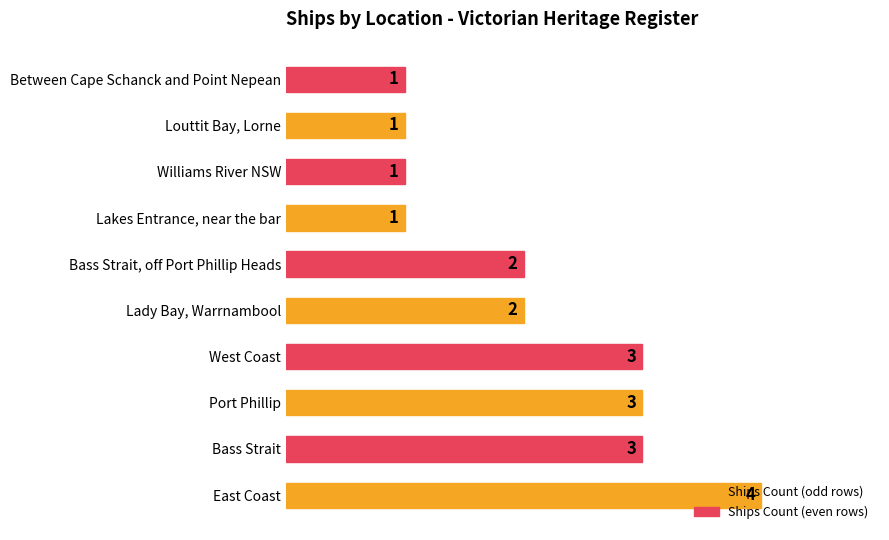

Is it true that the value at East Coast is 2?

False